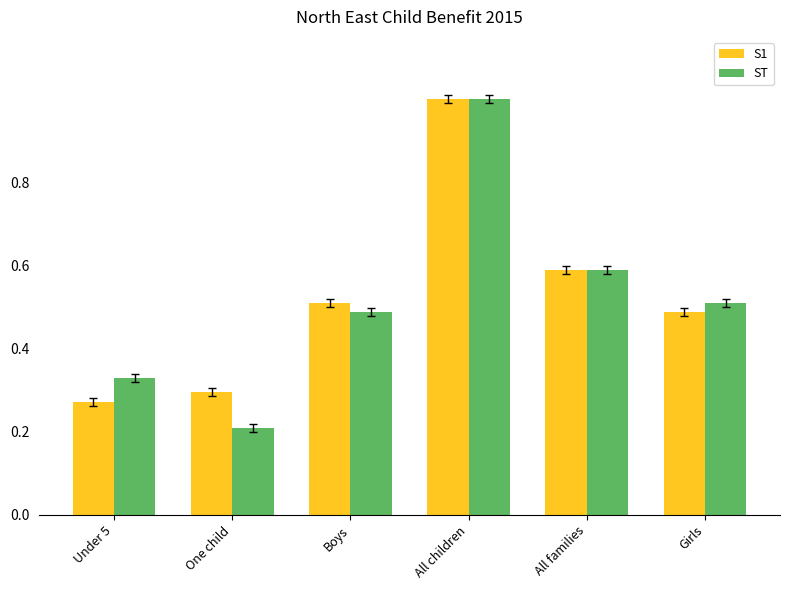

At how many categories does at least one series exceed 0?

6